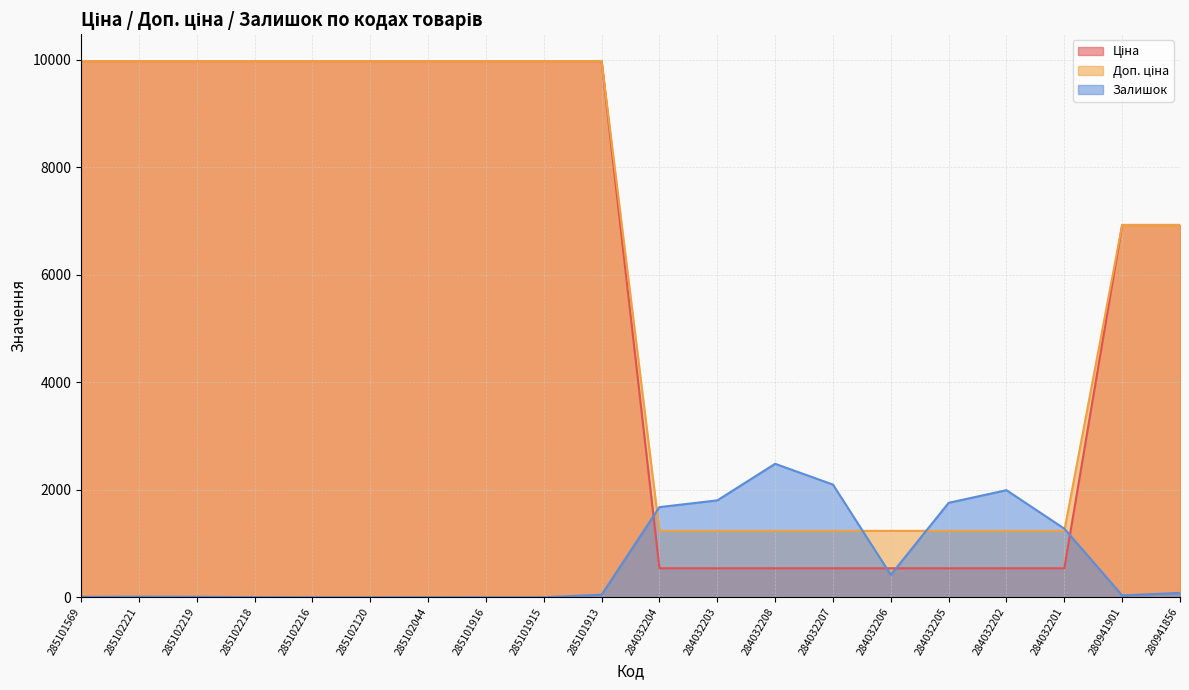

True or false: Ціна and Доп. ціна intersect in this chart.

False